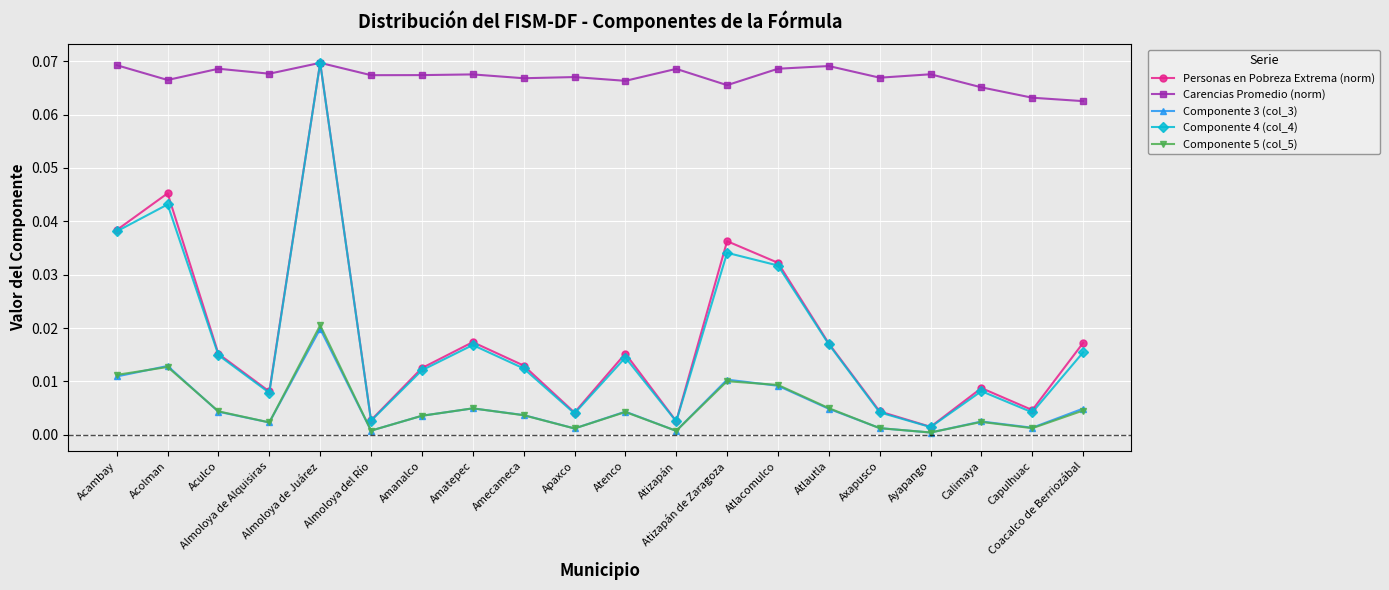

True or false: Componente 5 (col_5) and Carencias Promedio (norm) cross at least once.

False